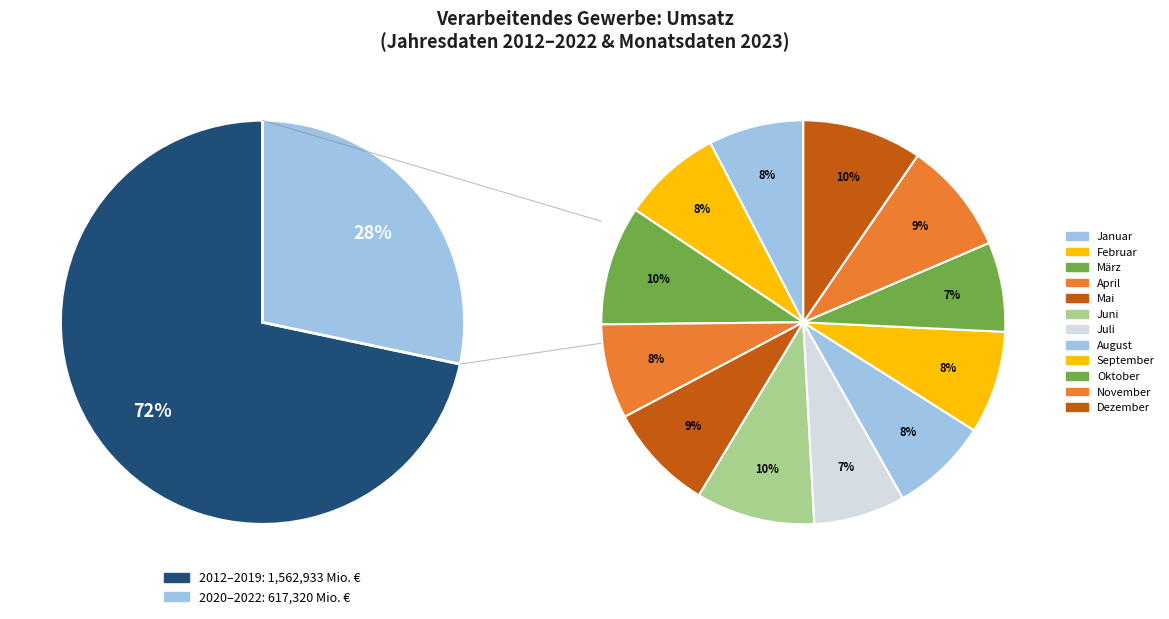

To the nearest percent, what is the difference between the largest and smallest slice percentages?

2%